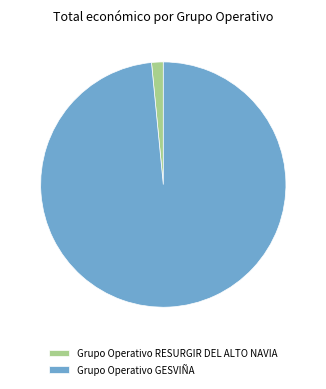

Which category accounts for the majority?

Grupo Operativo GESVIÑA